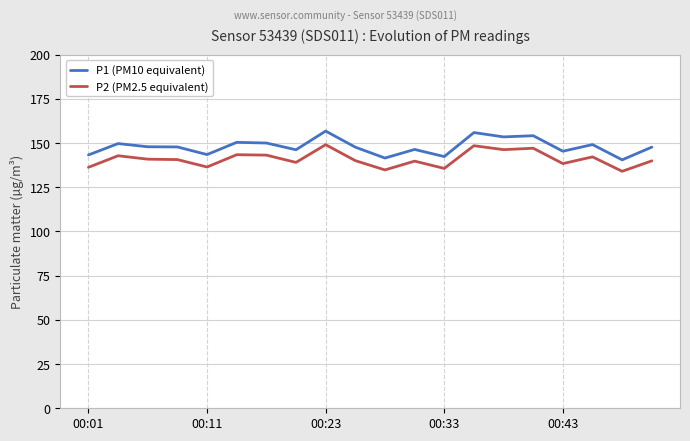

How many lines are shown in the chart?

2